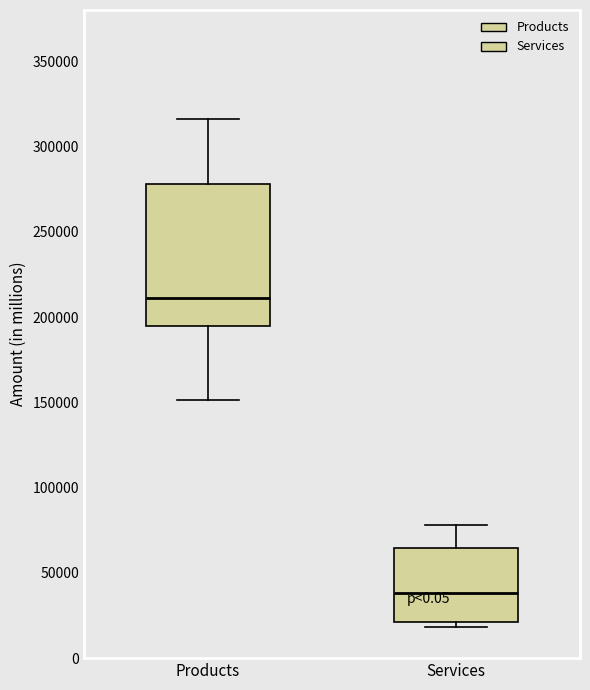

Reading left to right, transcribe this box plot: for each box, give where its median line is, the range the box spans, and where its two whiskers end, as read against the y-axis. The values are not printed on the chart, so give them approximately, as read against the axis.

Products: median 210000, box 195000 to 280000, whiskers 150000 to 315000
Services: median 40000, box 20000 to 65000, whiskers 20000 (just below the box's lower edge) to 80000